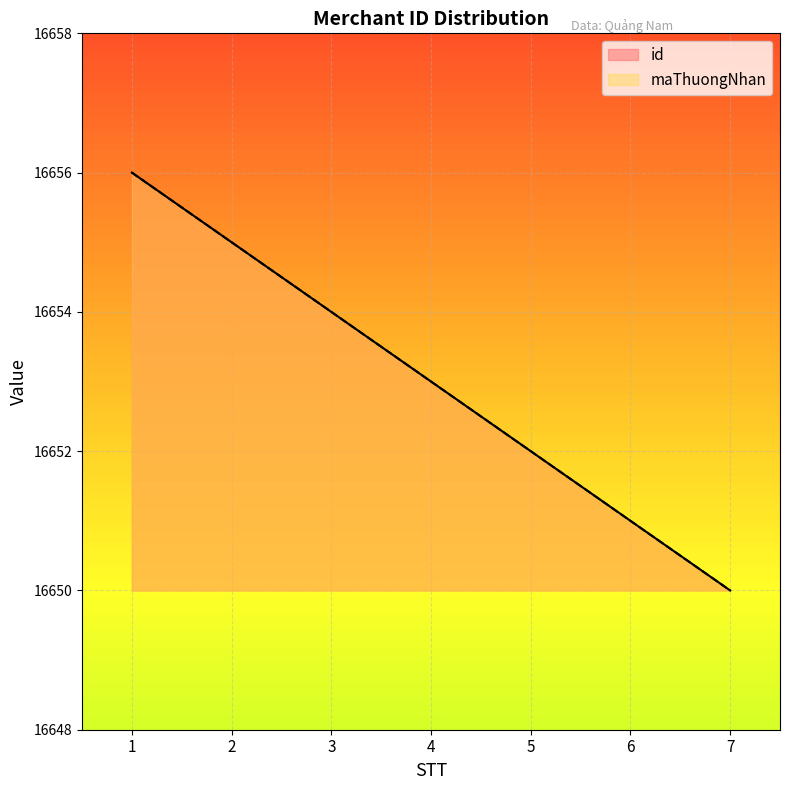

How many maThuongNhan values are between 16651 and 16655?

5